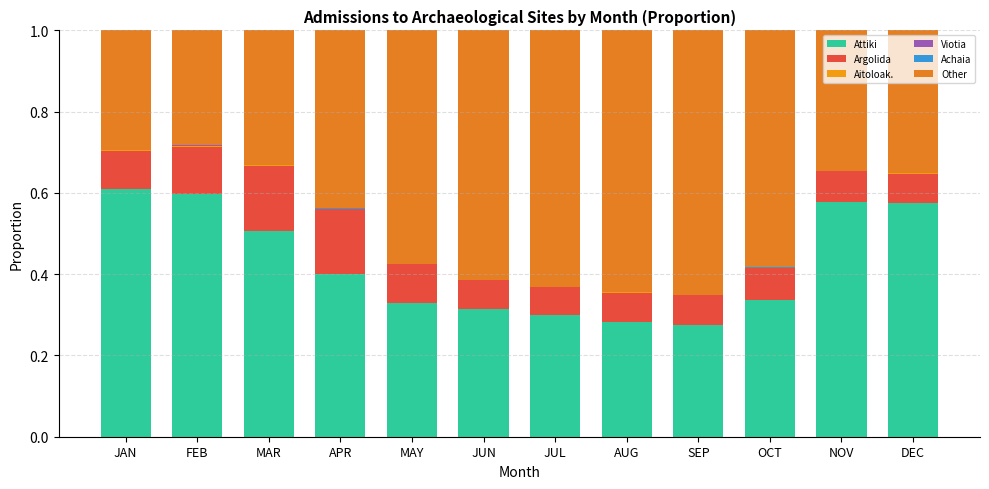

How many categories are shown in the chart?

12